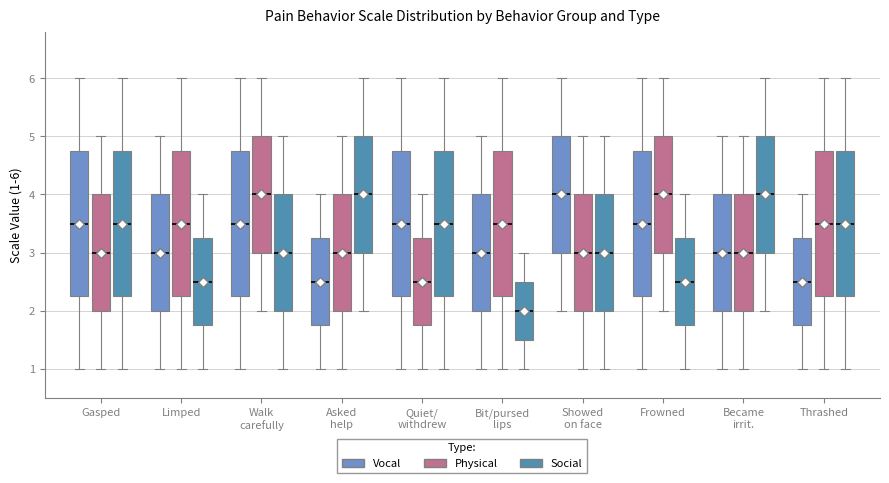

Reading left to right, transcribe this box plot: for each box, give where its median line is, the range the box spans, and where its two whiskers end, as read against the y-axis. The values are not printed on the chart, so give them approximately, as read against the axis.

Gasped (Vocal): median 3.5, box 2.3 to 4.8, whiskers 1.0 to 6.0
Gasped (Physical): median 3.0, box 2.0 to 4.0, whiskers 1.0 to 5.0
Gasped (Social): median 3.5, box 2.3 to 4.8, whiskers 1.0 to 6.0
Limped (Vocal): median 3.0, box 2.0 to 4.0, whiskers 1.0 to 5.0
Limped (Physical): median 3.5, box 2.3 to 4.8, whiskers 1.0 to 6.0
Limped (Social): median 2.5, box 1.8 to 3.3, whiskers 1.0 to 4.0
Walk carefully (Vocal): median 3.5, box 2.3 to 4.8, whiskers 1.0 to 6.0
Walk carefully (Physical): median 4.0, box 3.0 to 5.0, whiskers 2.0 to 6.0
Walk carefully (Social): median 3.0, box 2.0 to 4.0, whiskers 1.0 to 5.0
Asked help (Vocal): median 2.5, box 1.8 to 3.3, whiskers 1.0 to 4.0
Asked help (Physical): median 3.0, box 2.0 to 4.0, whiskers 1.0 to 5.0
Asked help (Social): median 4.0, box 3.0 to 5.0, whiskers 2.0 to 6.0
Quiet/ withdrew (Vocal): median 3.5, box 2.3 to 4.8, whiskers 1.0 to 6.0
Quiet/ withdrew (Physical): median 2.5, box 1.8 to 3.3, whiskers 1.0 to 4.0
Quiet/ withdrew (Social): median 3.5, box 2.3 to 4.8, whiskers 1.0 to 6.0
Bit/pursed lips (Vocal): median 3.0, box 2.0 to 4.0, whiskers 1.0 to 5.0
Bit/pursed lips (Physical): median 3.5, box 2.3 to 4.8, whiskers 1.0 to 6.0
Bit/pursed lips (Social): median 2.0, box 1.5 to 2.5, whiskers 1.0 to 3.0
Showed on face (Vocal): median 4.0, box 3.0 to 5.0, whiskers 2.0 to 6.0
Showed on face (Physical): median 3.0, box 2.0 to 4.0, whiskers 1.0 to 5.0
Showed on face (Social): median 3.0, box 2.0 to 4.0, whiskers 1.0 to 5.0
Frowned (Vocal): median 3.5, box 2.3 to 4.8, whiskers 1.0 to 6.0
Frowned (Physical): median 4.0, box 3.0 to 5.0, whiskers 2.0 to 6.0
Frowned (Social): median 2.5, box 1.8 to 3.3, whiskers 1.0 to 4.0
Became irrit. (Vocal): median 3.0, box 2.0 to 4.0, whiskers 1.0 to 5.0
Became irrit. (Physical): median 3.0, box 2.0 to 4.0, whiskers 1.0 to 5.0
Became irrit. (Social): median 4.0, box 3.0 to 5.0, whiskers 2.0 to 6.0
Thrashed (Vocal): median 2.5, box 1.8 to 3.3, whiskers 1.0 to 4.0
Thrashed (Physical): median 3.5, box 2.3 to 4.8, whiskers 1.0 to 6.0
Thrashed (Social): median 3.5, box 2.3 to 4.8, whiskers 1.0 to 6.0